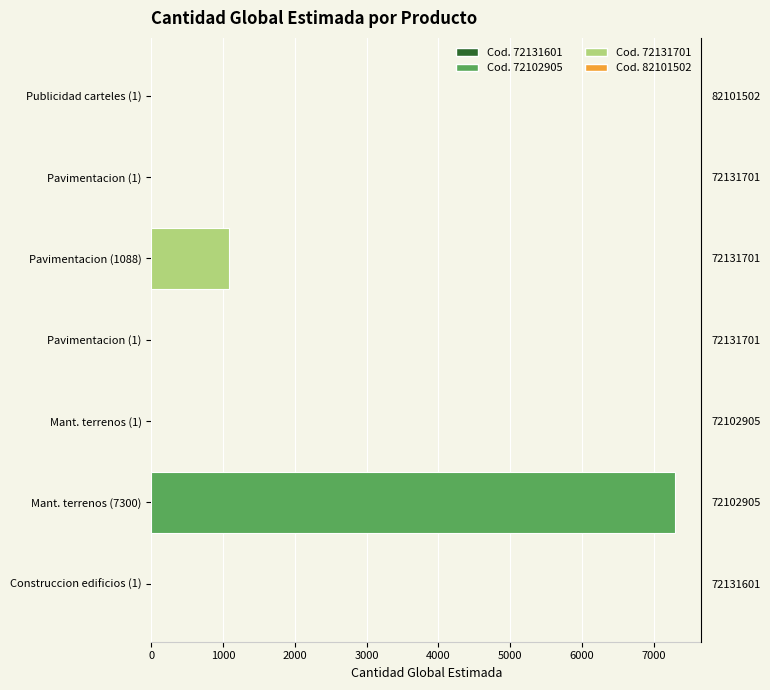

What is the value of the 1st bar from the left?

1